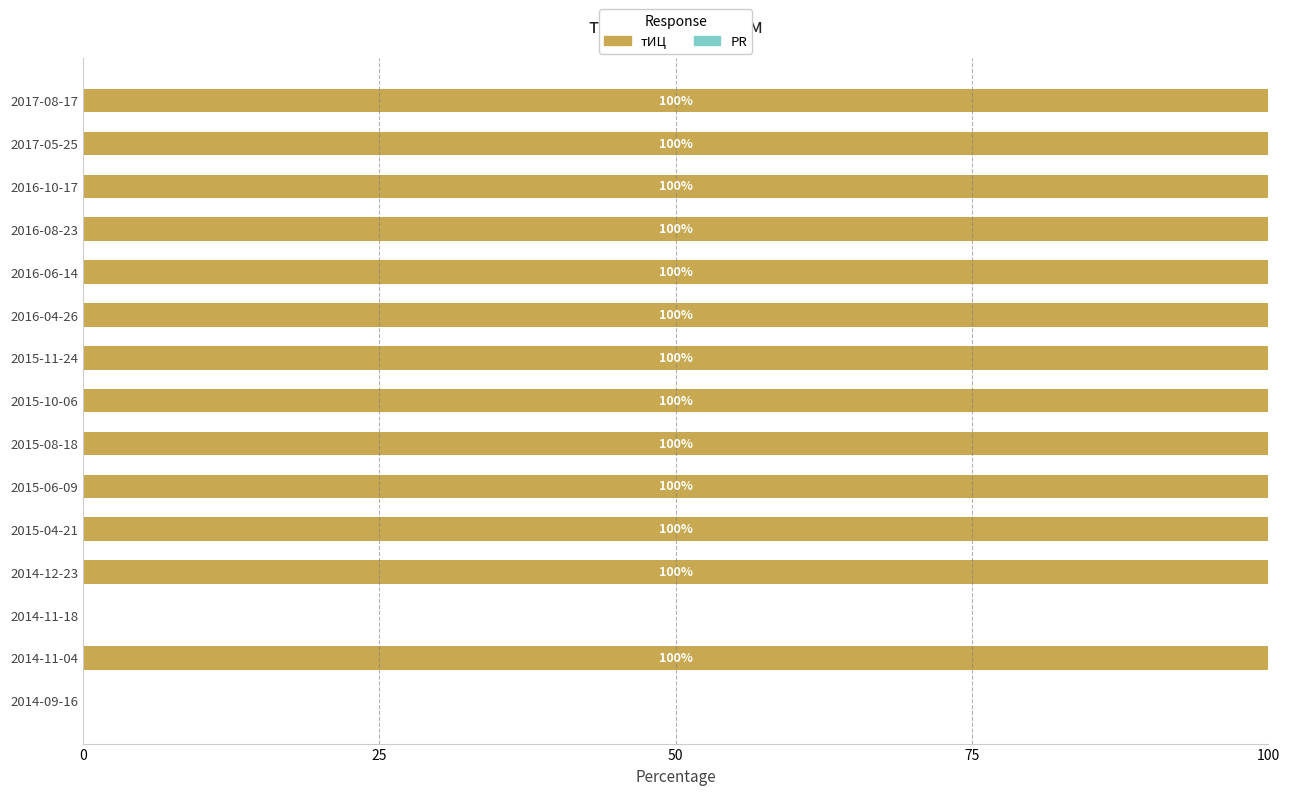

Which has a higher value, 2017-05-25 or 2014-09-16?

2017-05-25